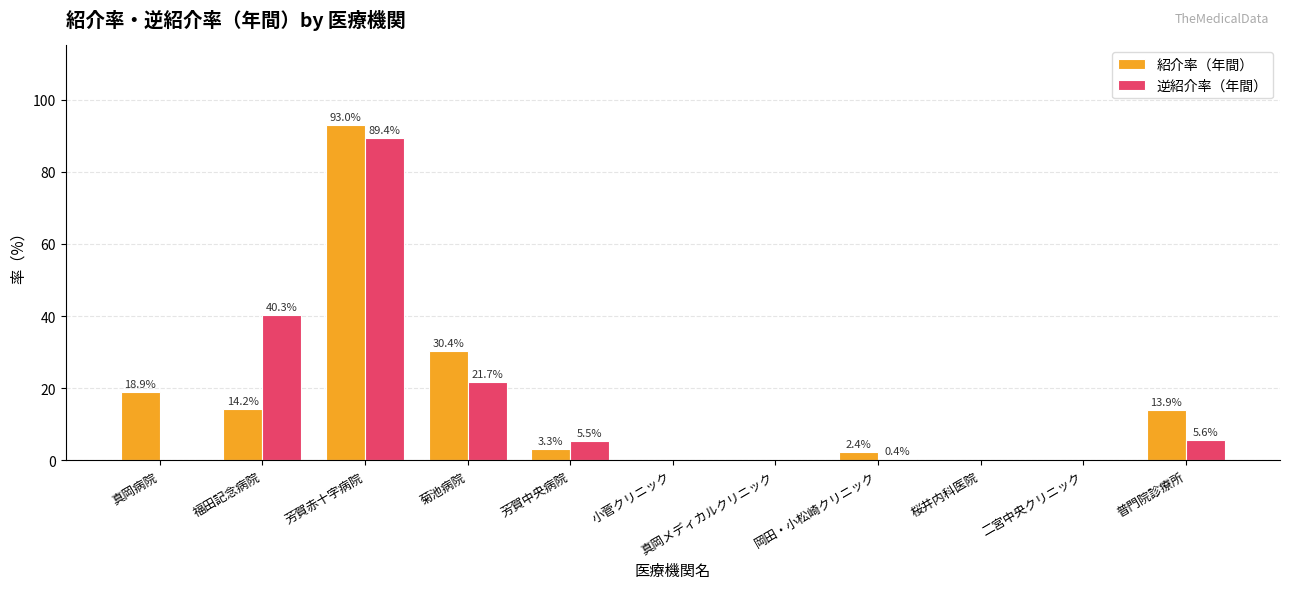

What is the highest value of the 紹介率（年間） series?

93.0